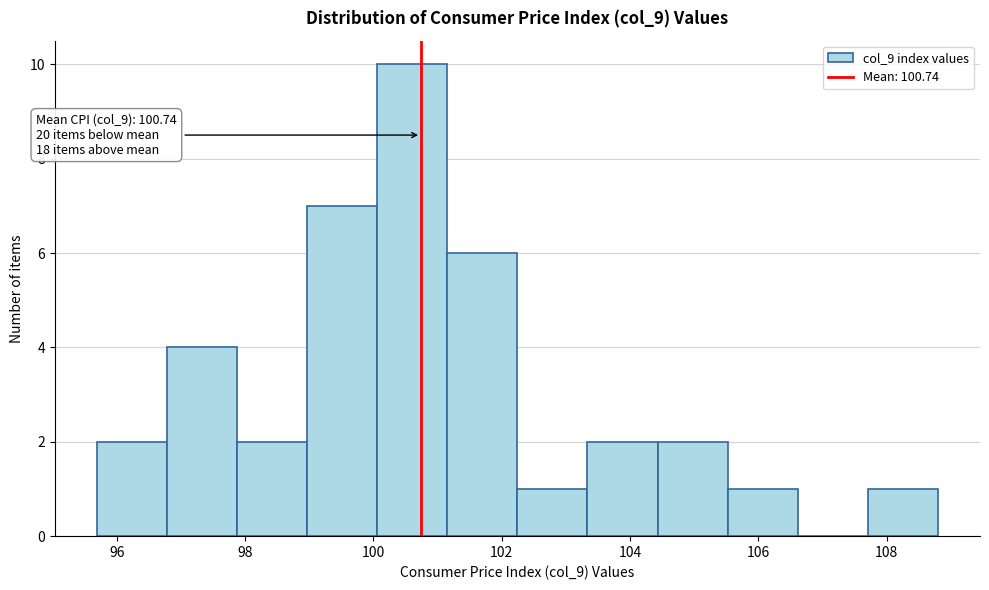

Which range on the x-axis has the tallest bar?

100.0 to 101.2